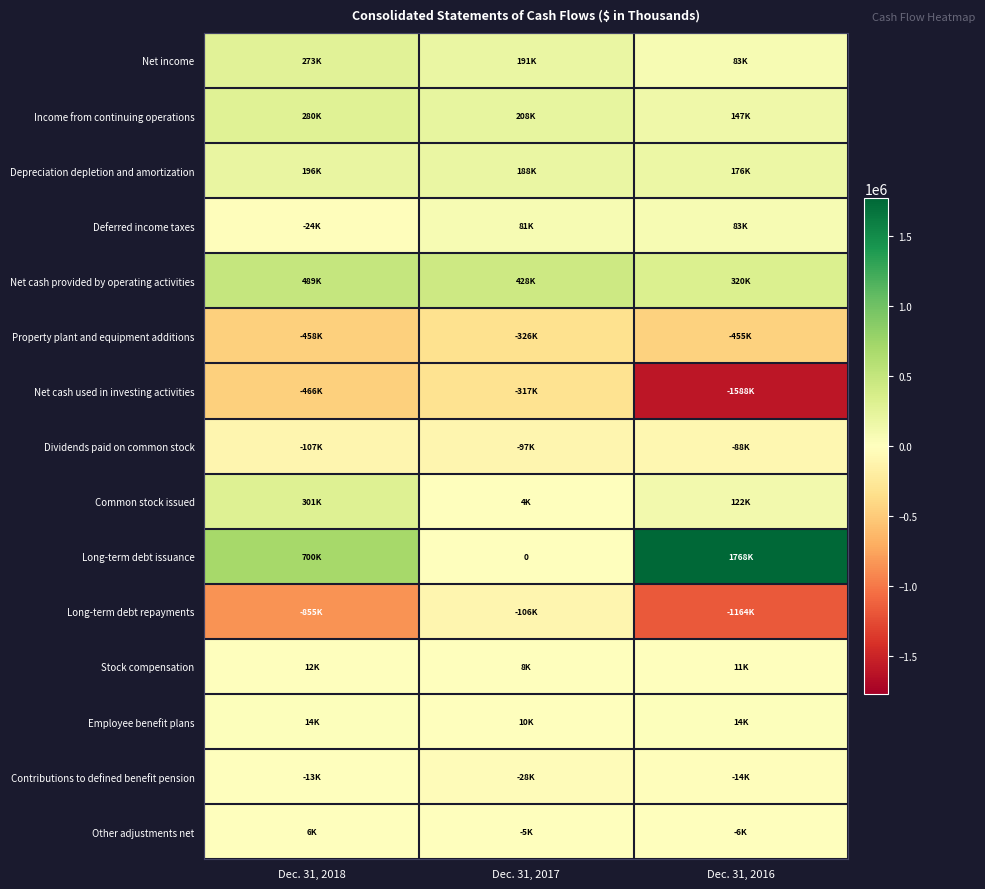

What is the spread (max minus min) of values at Dec. 31, 2016?

3355773